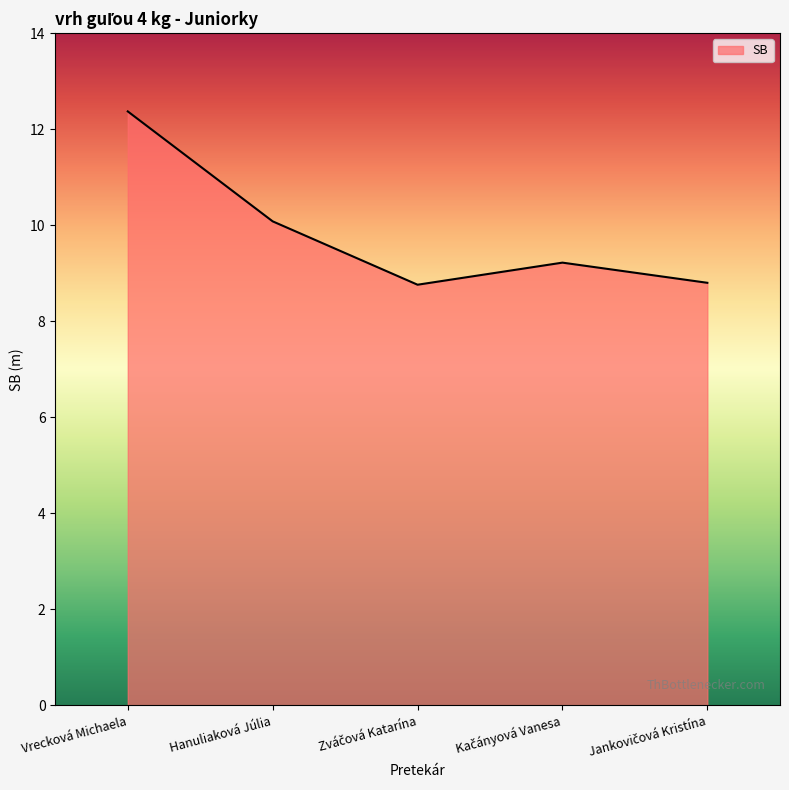

What is the ratio of the value at Vrecková Michaela to the value at Hanuliaková Júlia?

1.2